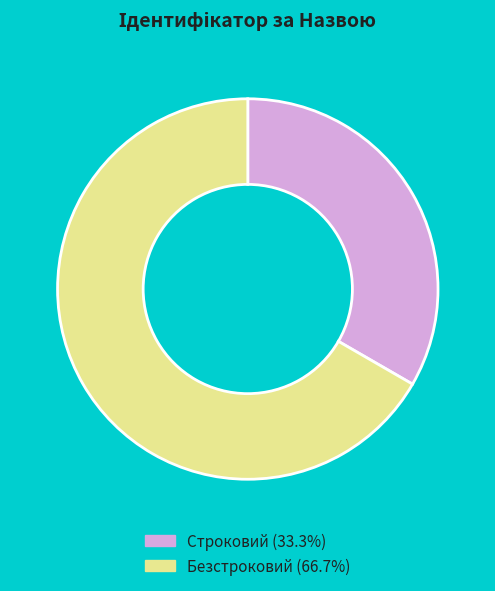

Does any single category account for the majority?

Yes